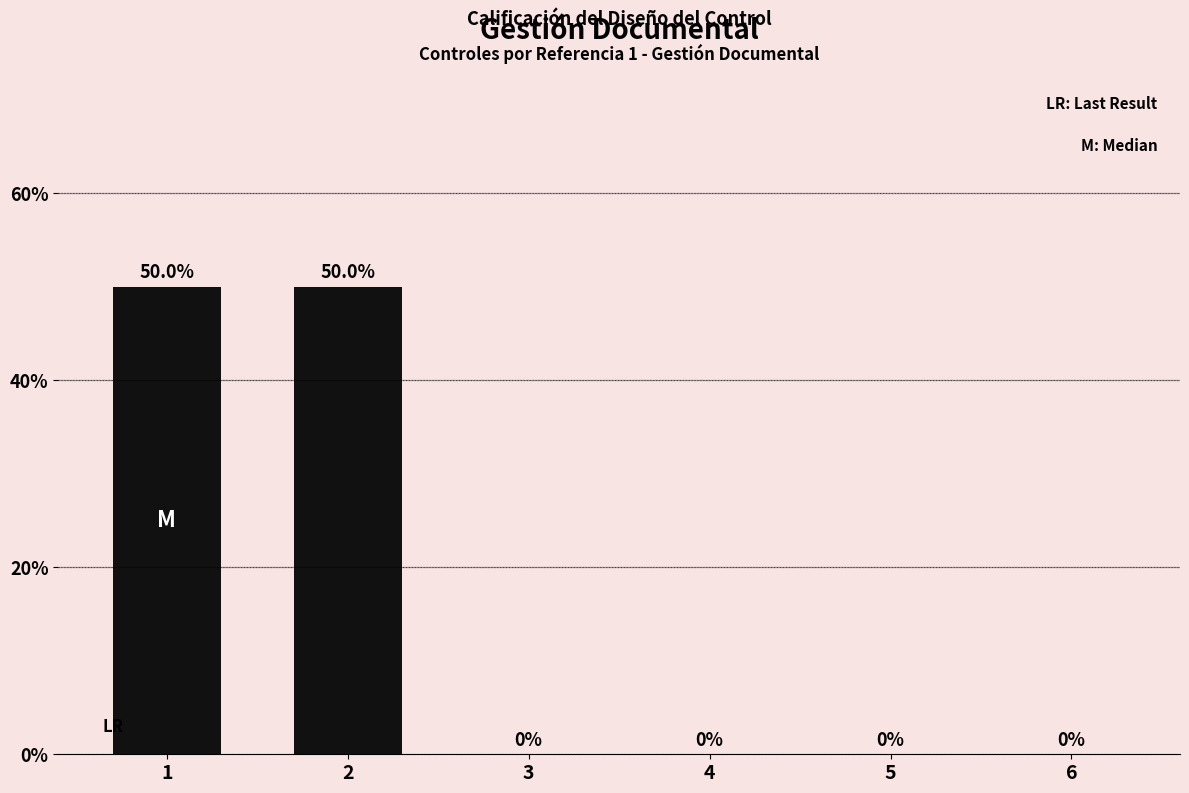

What is the sum of all values?

100